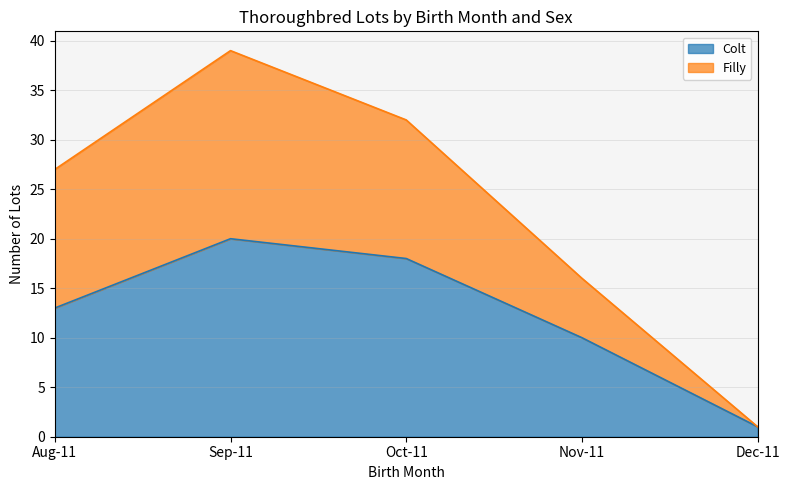

Which category has the lowest value in the Colt series?

Dec-11